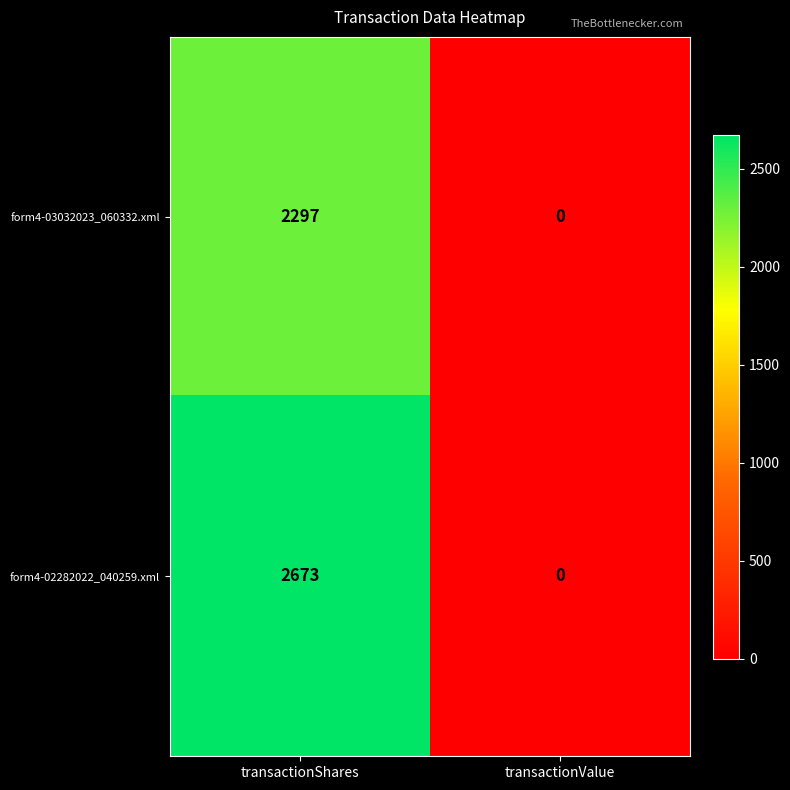

The form4-02282022_040259.xml series shows 2673 at transactionShares. True or false?

True